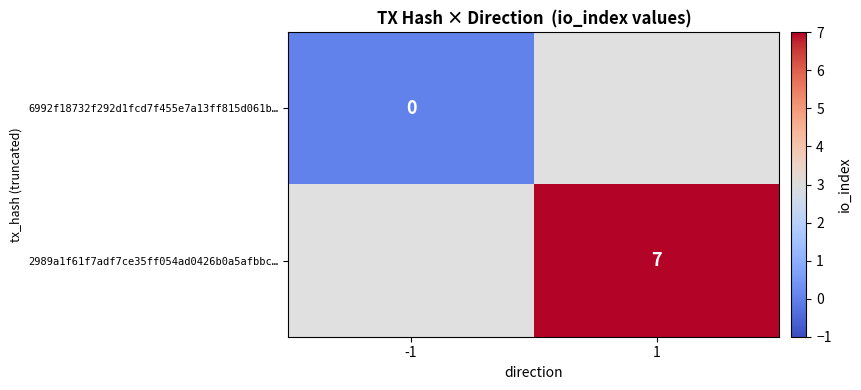

Which label corresponds to the largest value in the chart?

1